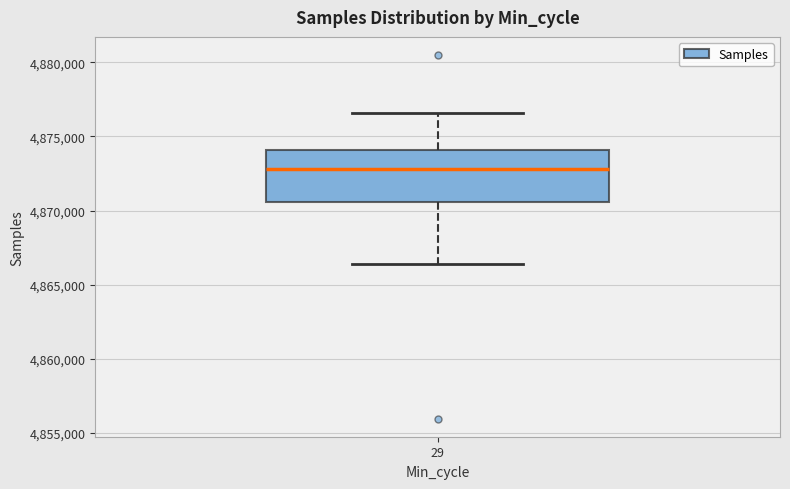

Where is the lower edge of the box at x = 29 on the y-axis? The values are not printed on the chart, so give them approximately, as read against the axis.

4870500